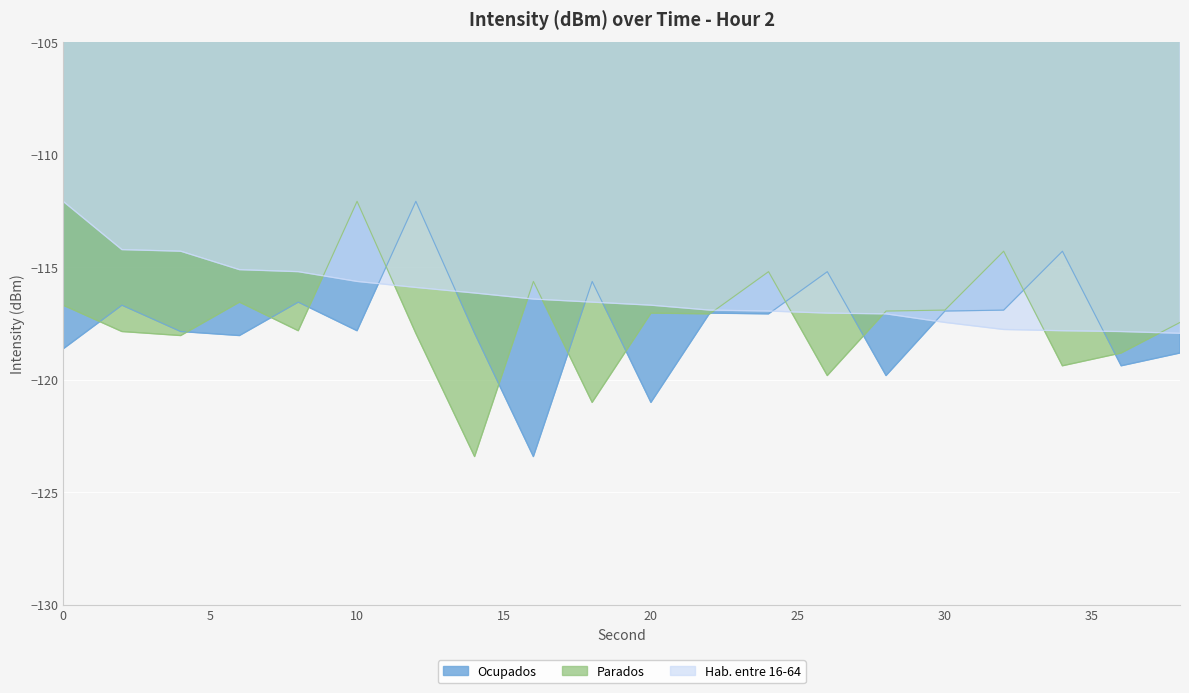

How many values in the Hab. entre 16-64 series are below -116?

13